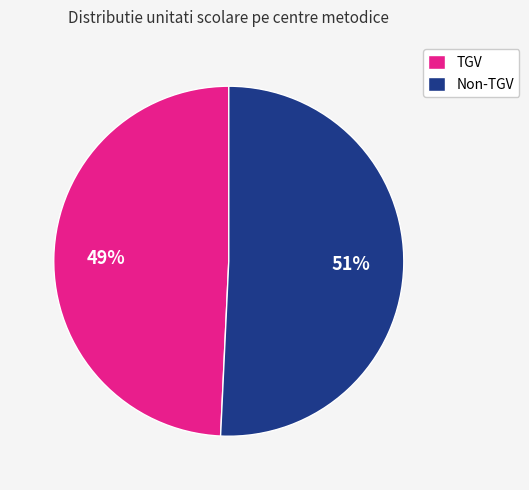

Which has a higher value, TGV or Non-TGV?

Non-TGV